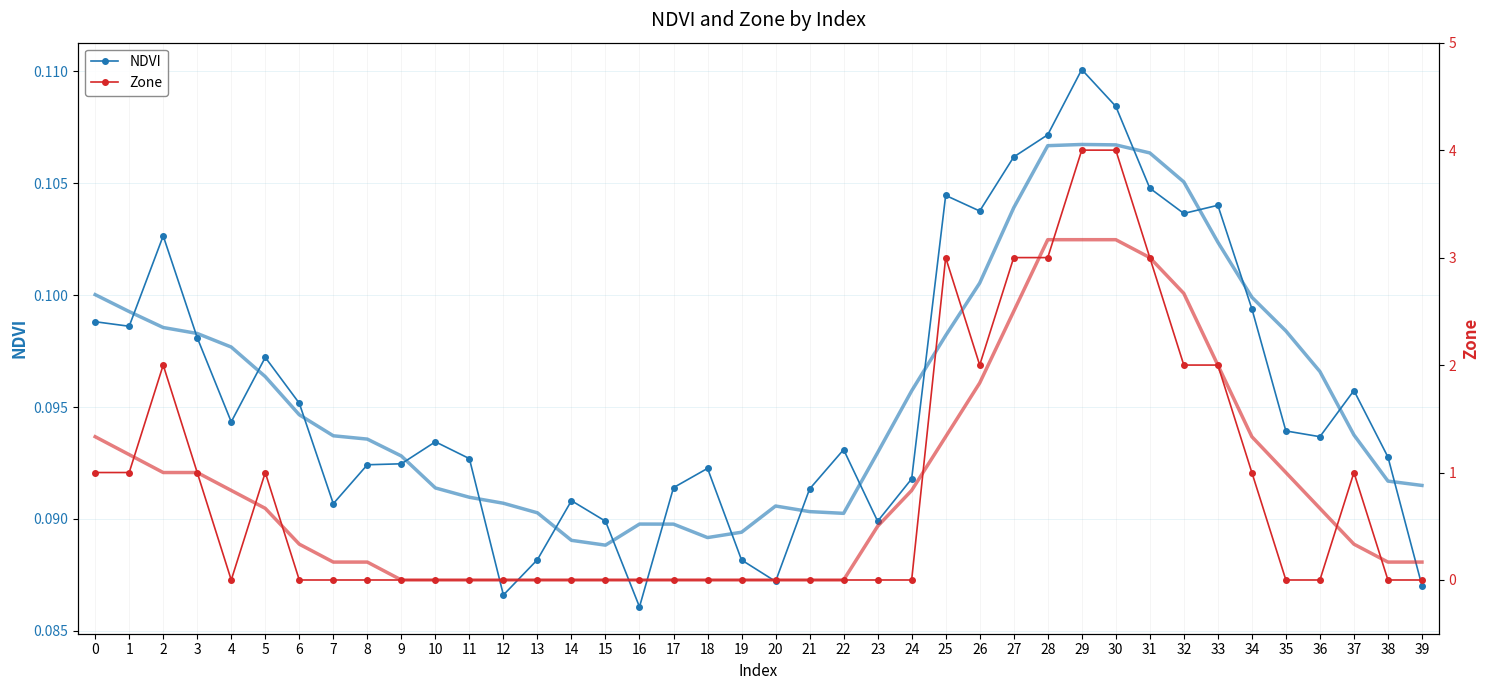

Which has a higher value, 6 or 14?

6